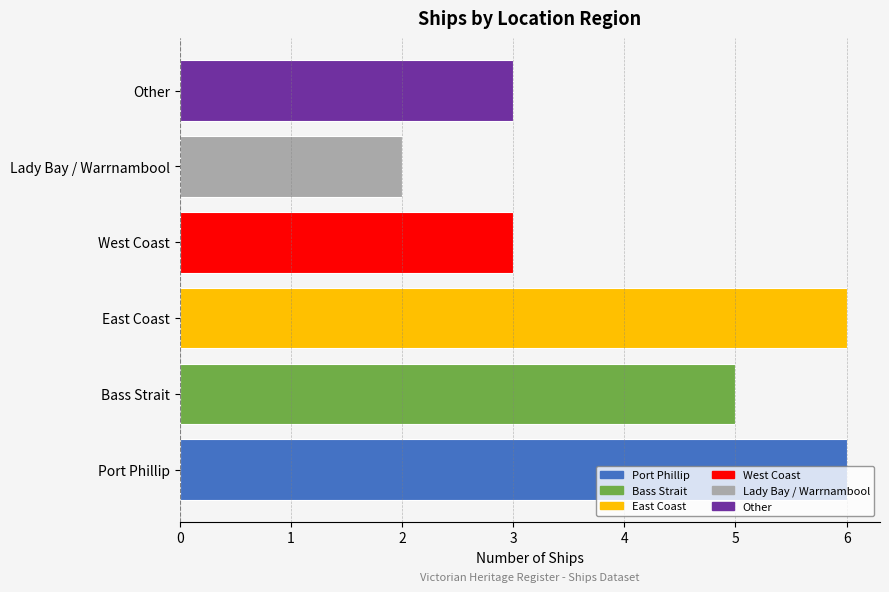

Which has a higher value, Port Phillip or Bass Strait?

Port Phillip